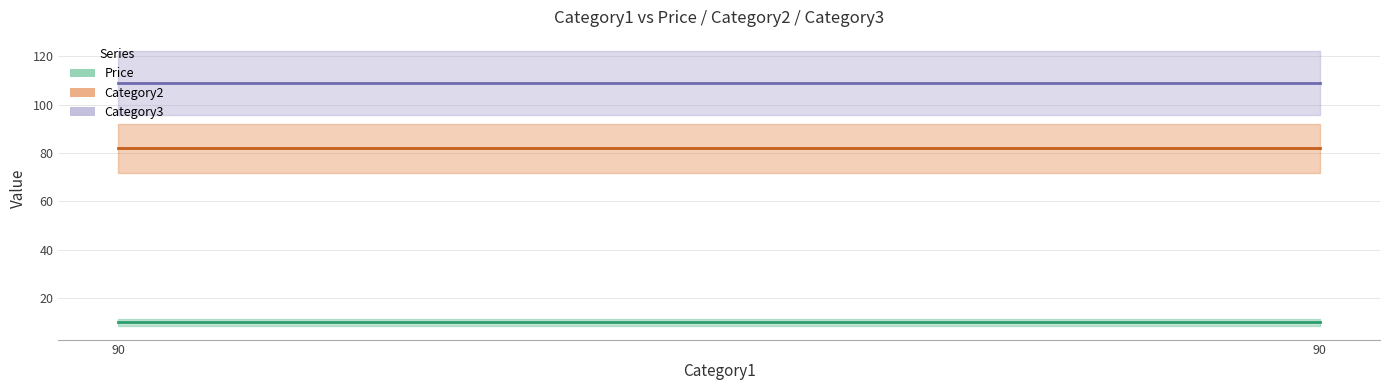

Is it true that Price equals 5.7 at 90?

False